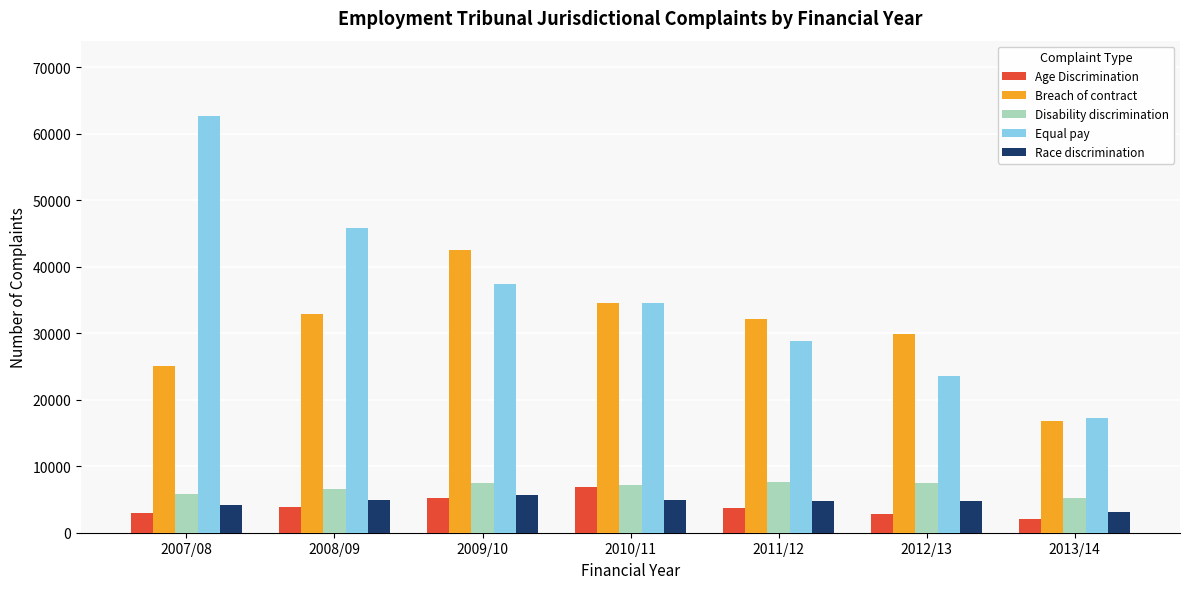

Between 2007/08 and 2010/11, which series saw the biggest shift?

Equal pay